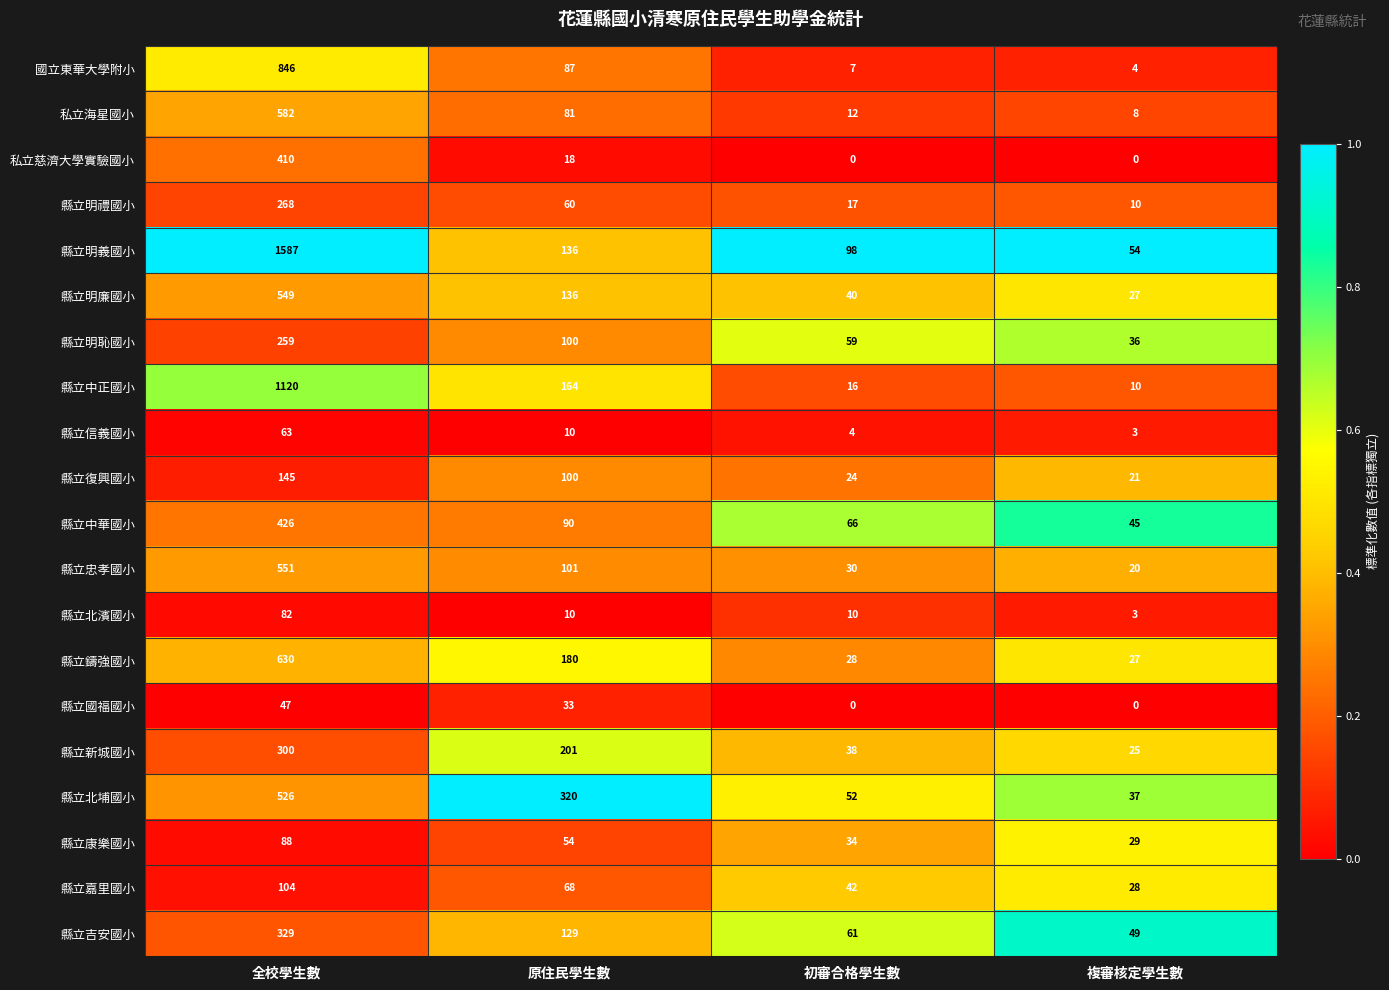

Which series has the widest spread of values?

縣立明義國小